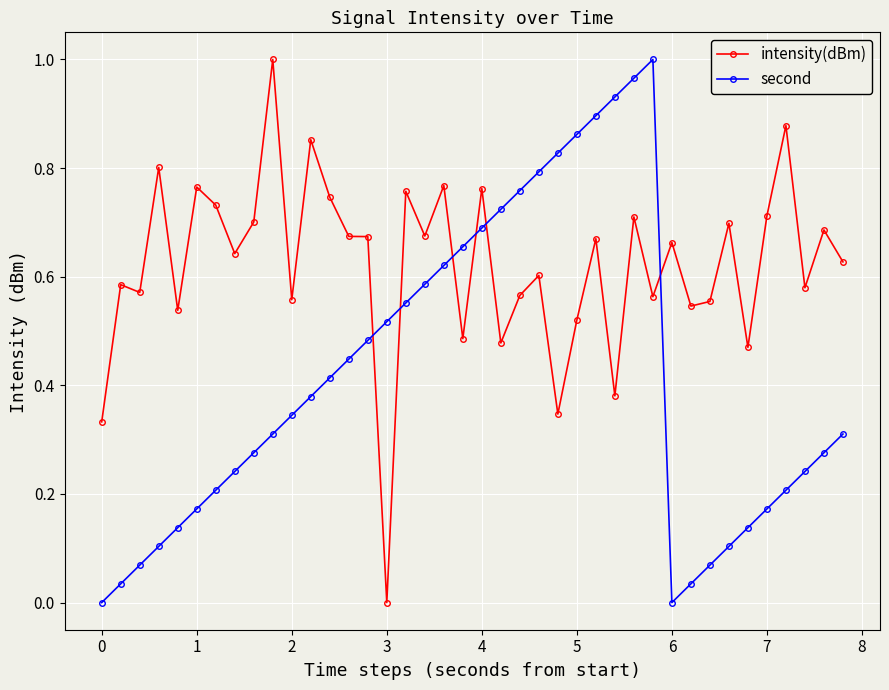

True or false: intensity(dBm) has more than 1 points higher than both neighbors.

True